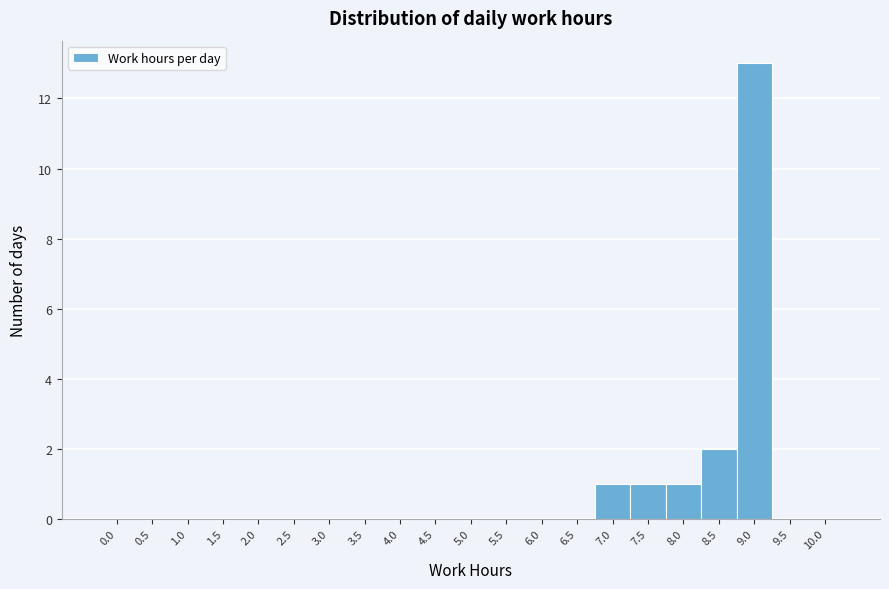

Reading left to right, list all the values displayed in this chart.

0.0=0	0.5=0	1.0=0	1.5=0	2.0=0	2.5=0	3.0=0	3.5=0	4.0=0	4.5=0	5.0=0	5.5=0	6.0=0	6.5=0	7.0=1	7.5=1	8.0=1	8.5=2	9.0=13	9.5=0	10.0=0